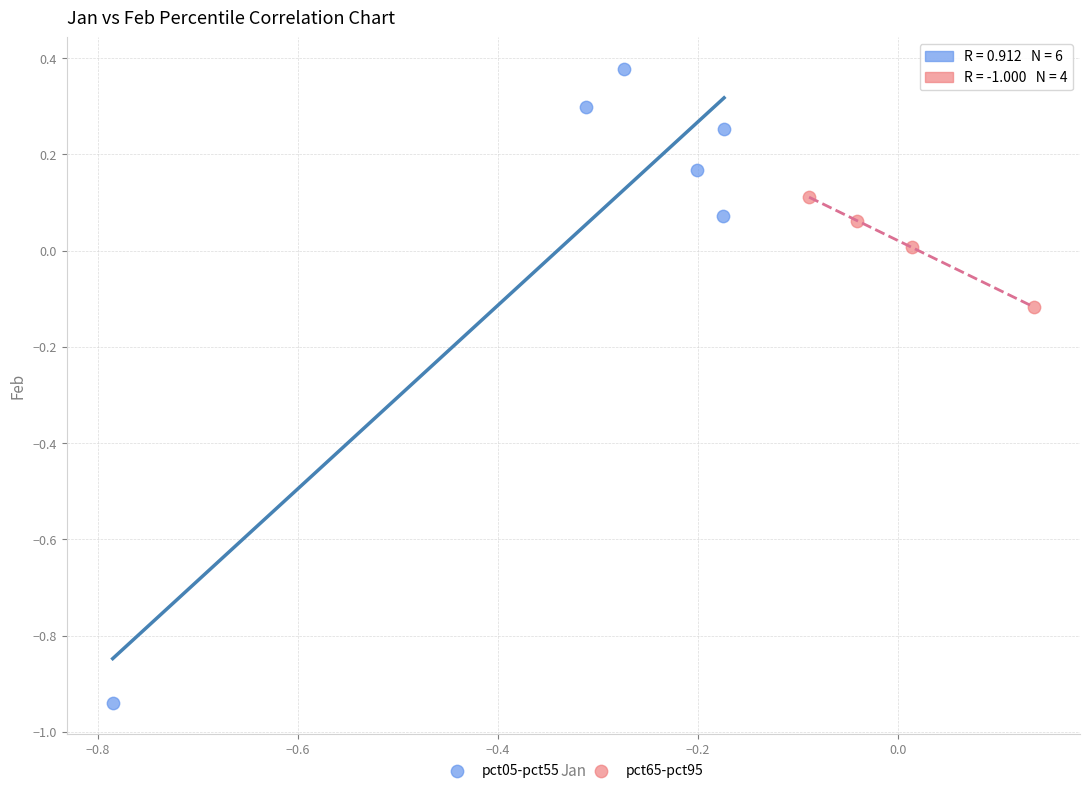

Which series contains the highest Y value?

pct05-pct55